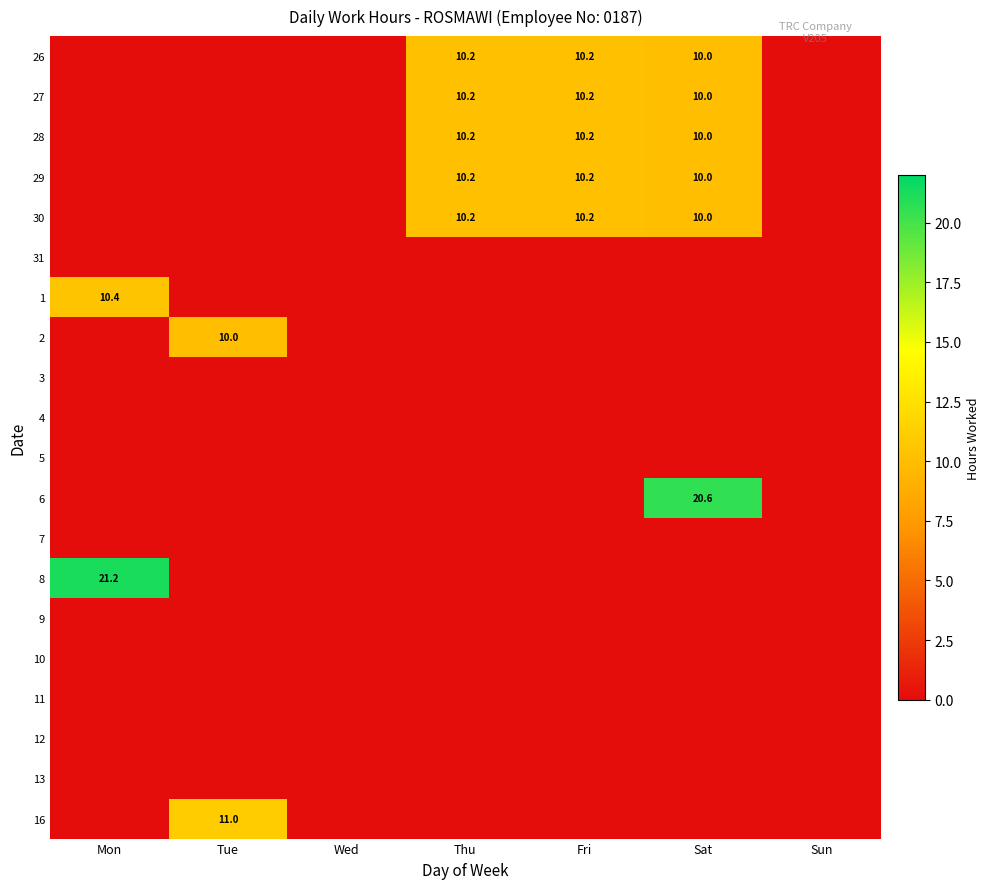

What is the difference between the highest and lowest values at Fri?

10.2